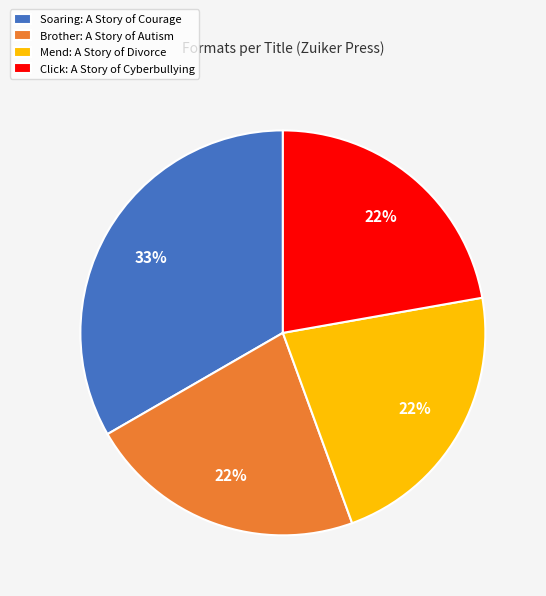

Count the number of slices in the pie.

4